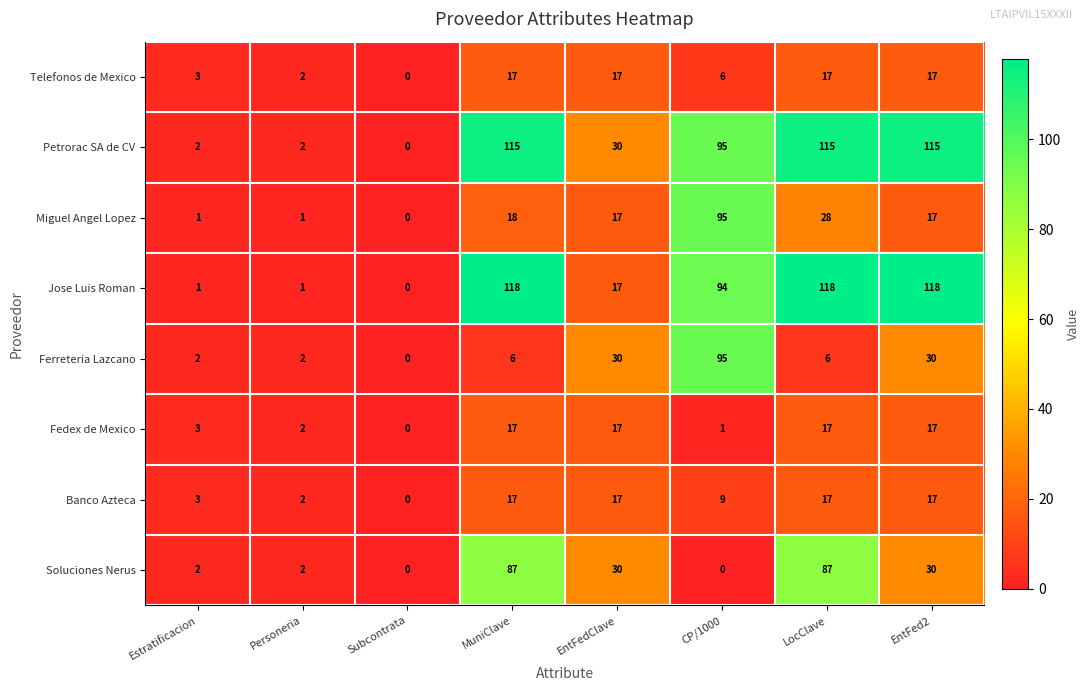

What is the greatest value displayed?

118